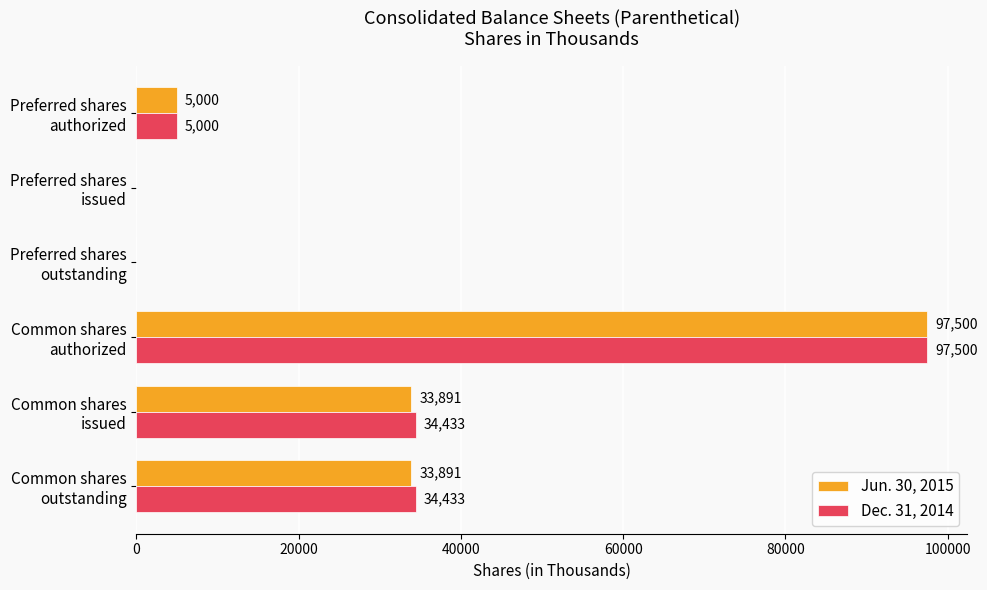

What are all the series names shown in the legend?

Jun. 30, 2015, Dec. 31, 2014